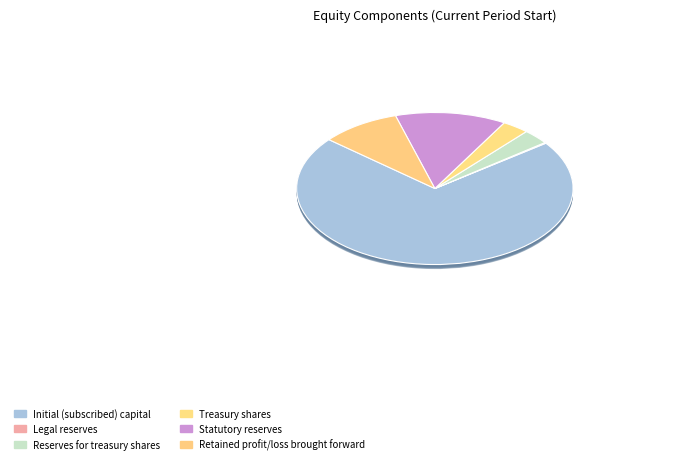

The Treasury shares slice represents 1% of the pie. True or false?

False